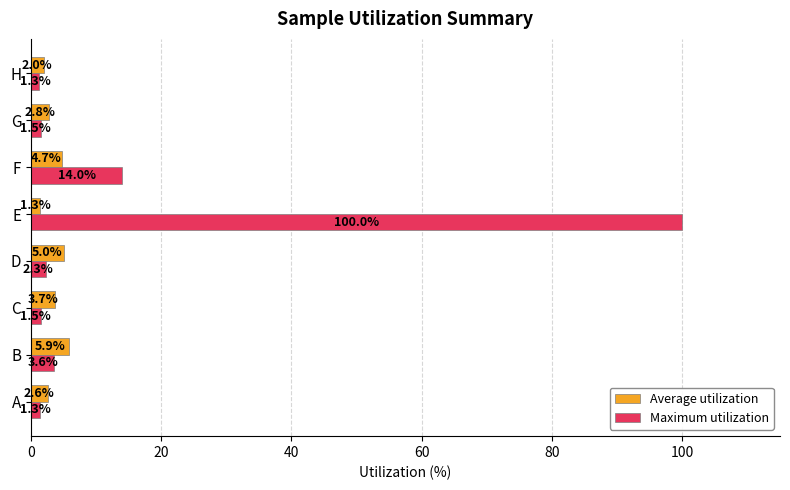

What is the minimum value for Maximum utilization?

1.3